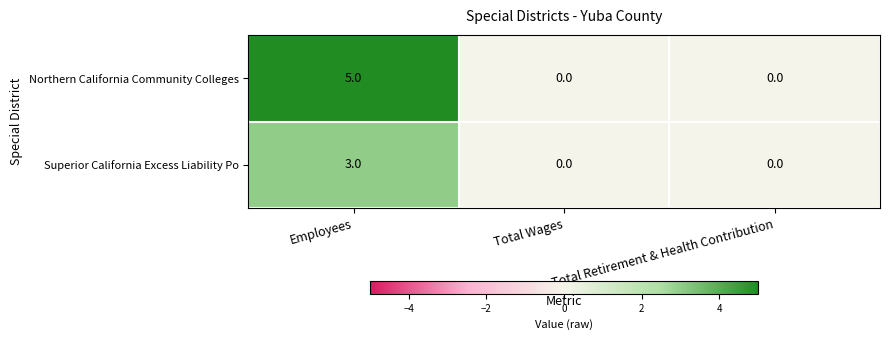

What is the sum of all Northern California Community Colleges values?

5